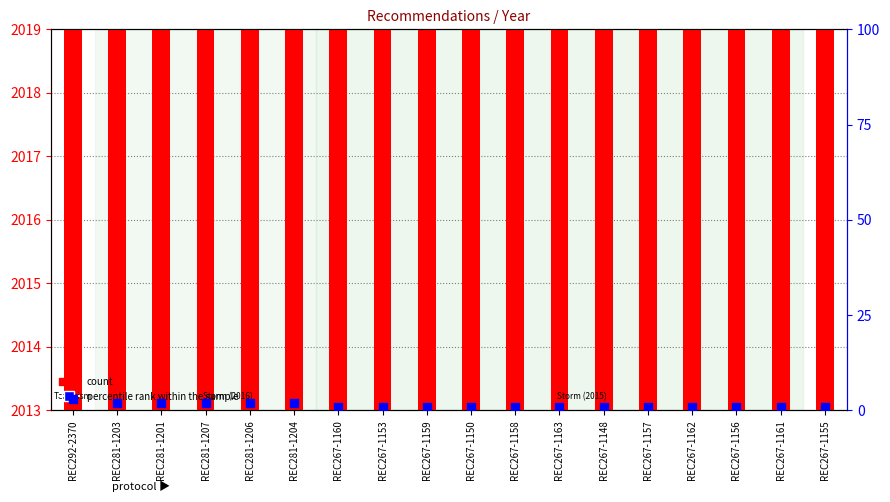

What is the total value across all series at REC267-1158?

2016